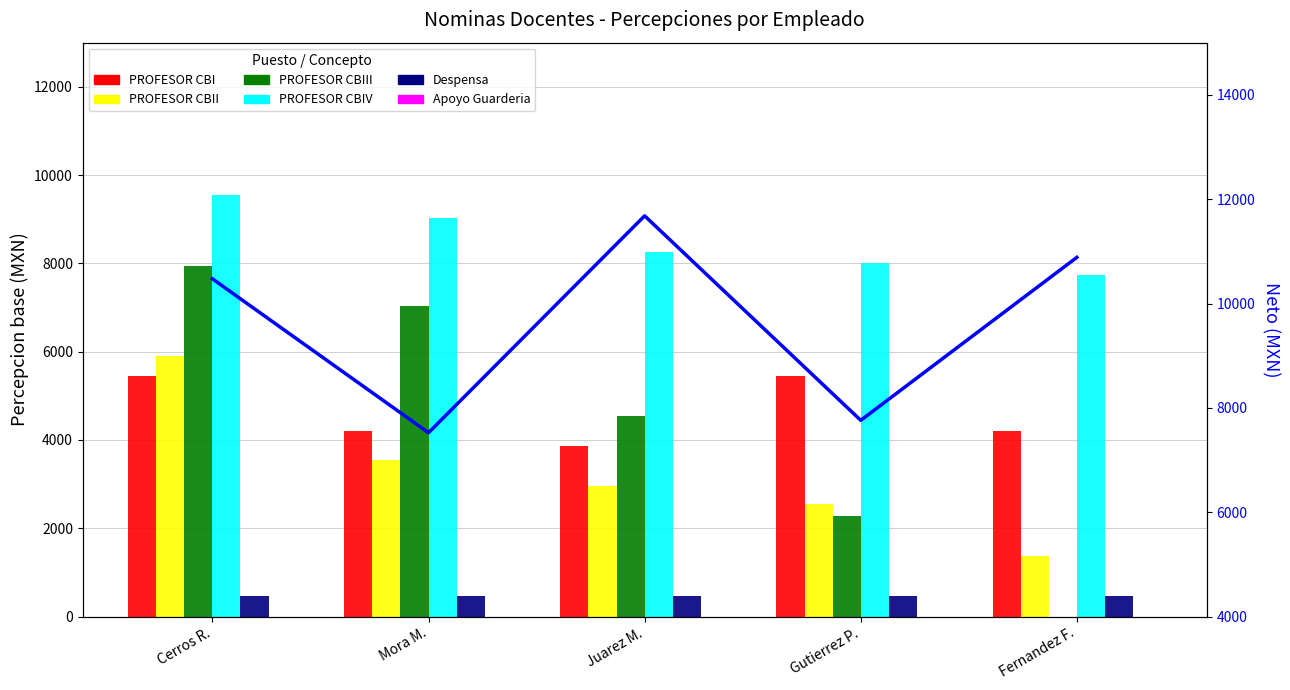

Is the value of PROFESOR CBI at Fernandez F. greater than the value of PROFESOR CBIII at Juarez M.?

No